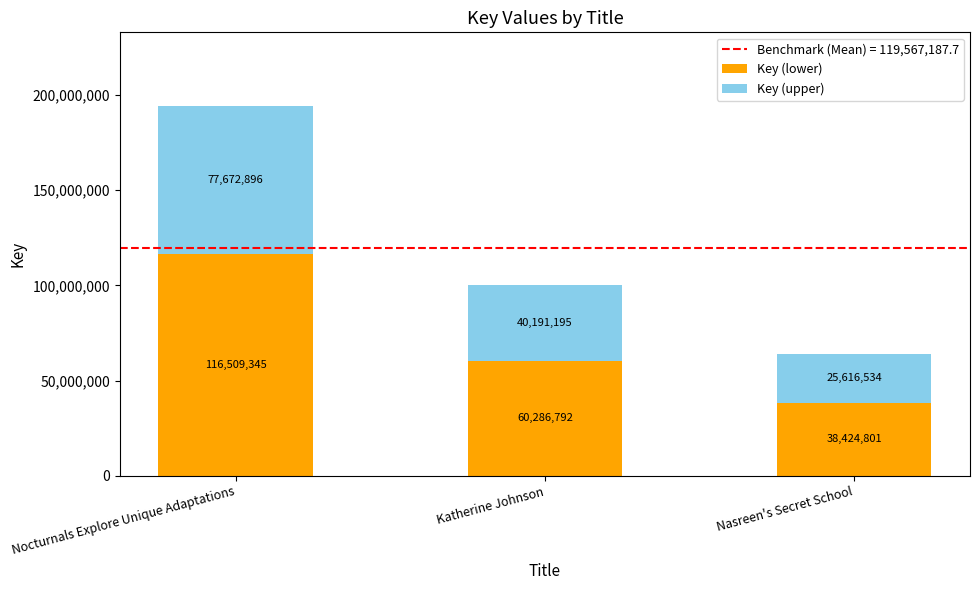

The Key (lower) series shows 60286792.2 at Katherine Johnson. True or false?

True